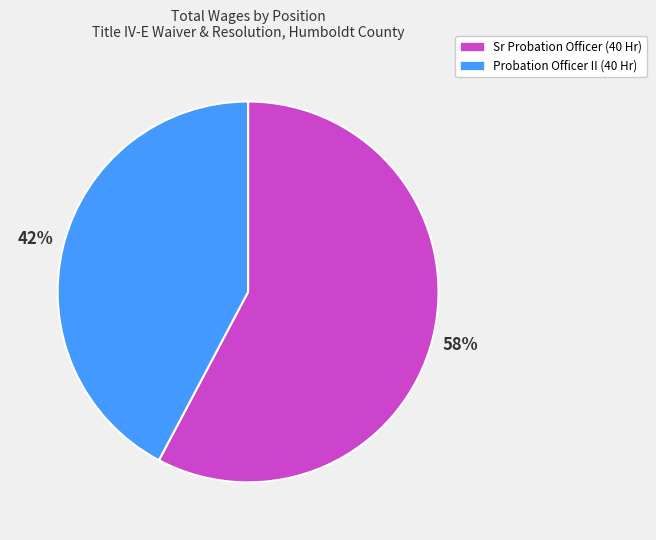

Which category accounts for the majority?

Sr Probation Officer (40 Hr)